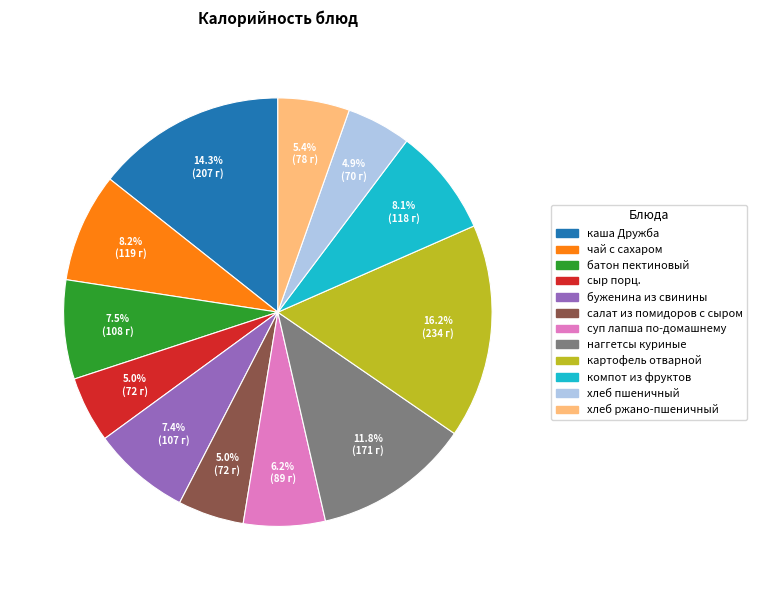

Does хлеб ржано-пшеничный account for over 50% of the chart?

No